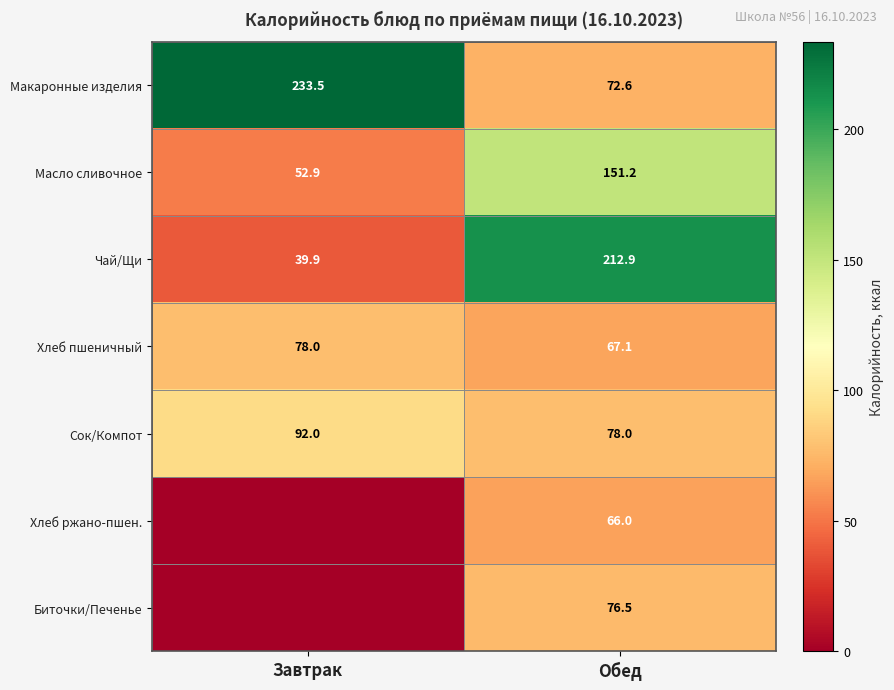

At which label does Масло сливочное reach its minimum?

Завтрак